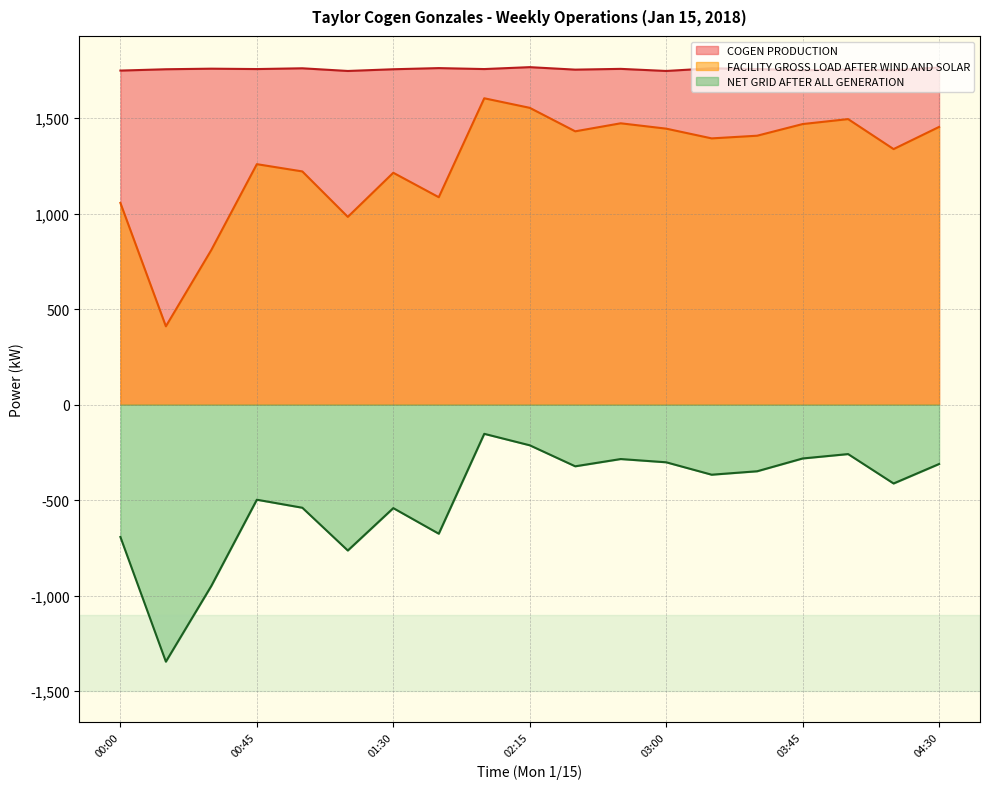

What is the total value across all series at 02:45?

2946